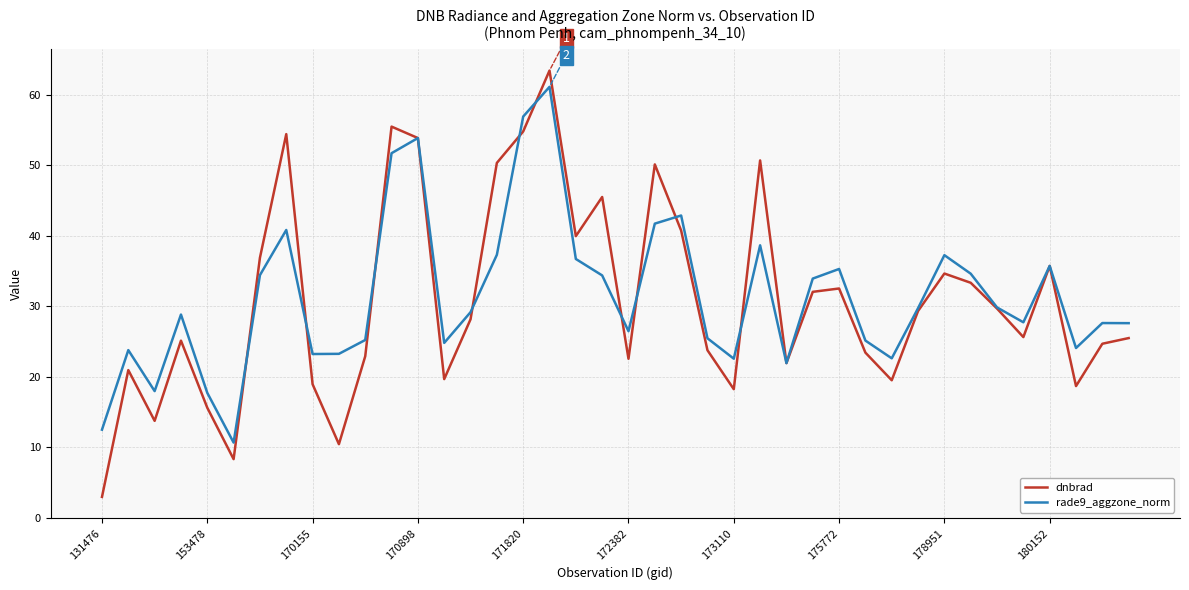

Does the chart display data point markers on the line(s)?

No